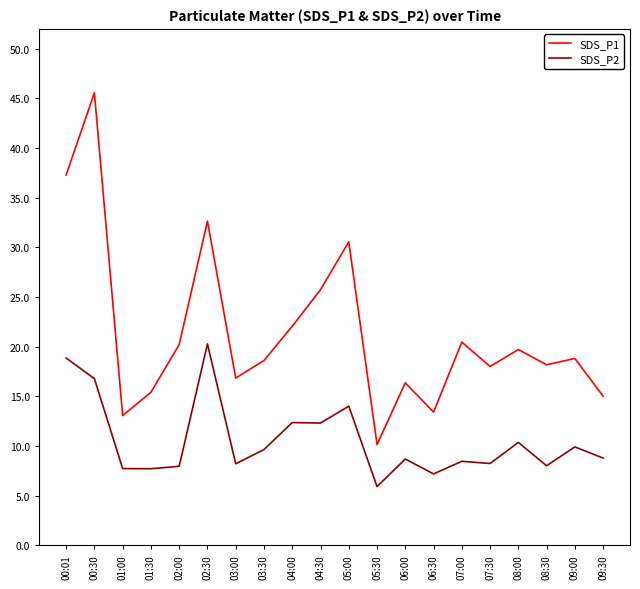

The value of SDS_P1 at 00:01 is 54.8. True or false?

False